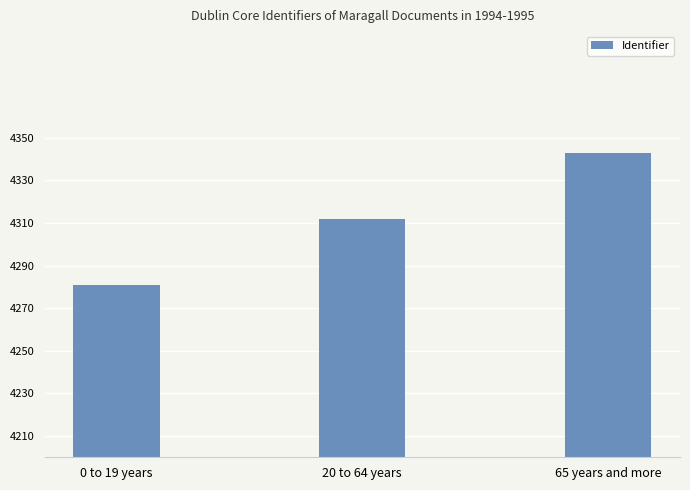

What is the ratio of the value at 0 to 19 years to the value at 20 to 64 years?

1.0